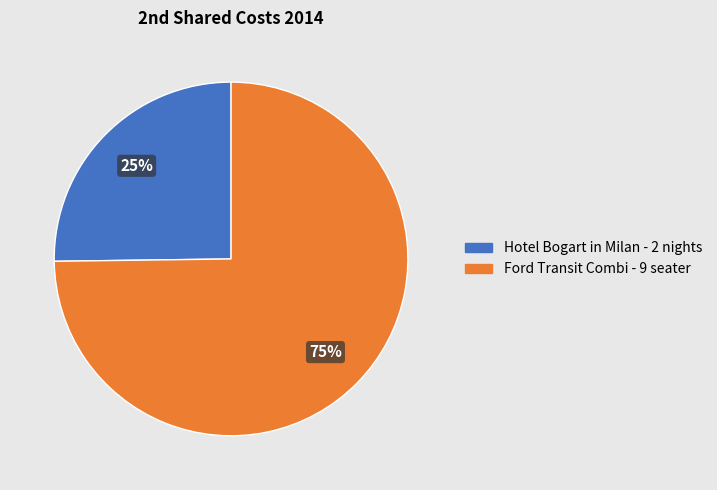

To the nearest percent, what is the combined percentage of Hotel Bogart in Milan - 2 nights and Ford Transit Combi - 9 seater?

100%